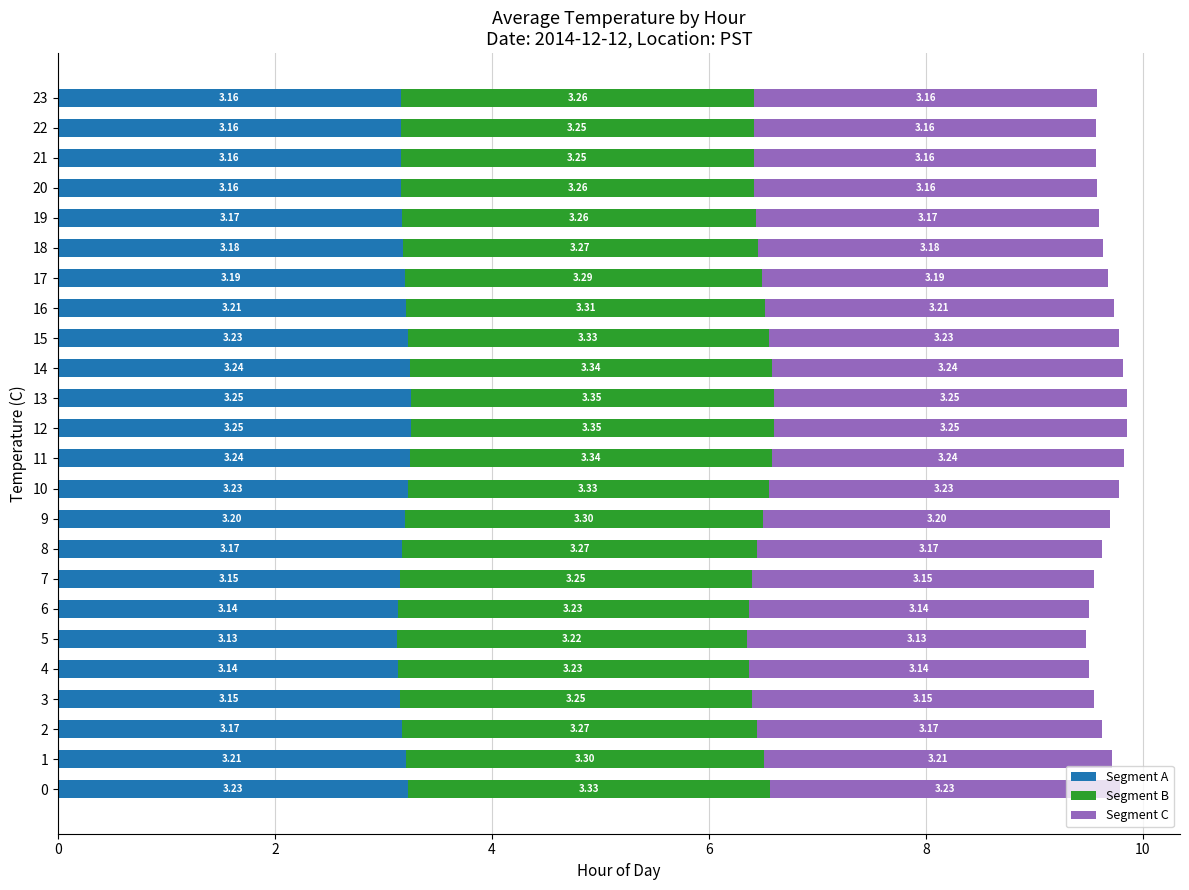

At which label does Segment A reach its minimum?

5